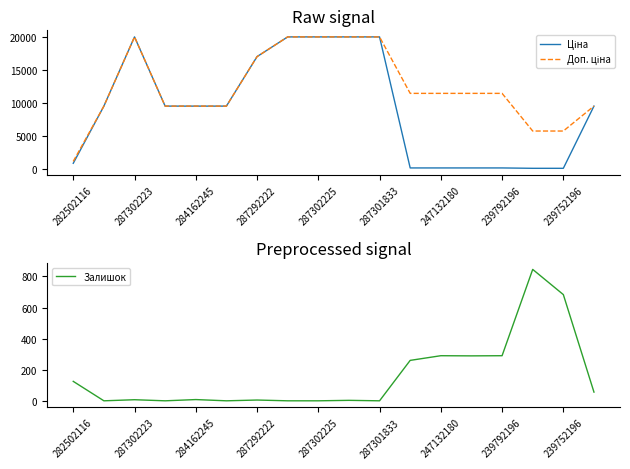

What is the highest value of the Залишок series?

845